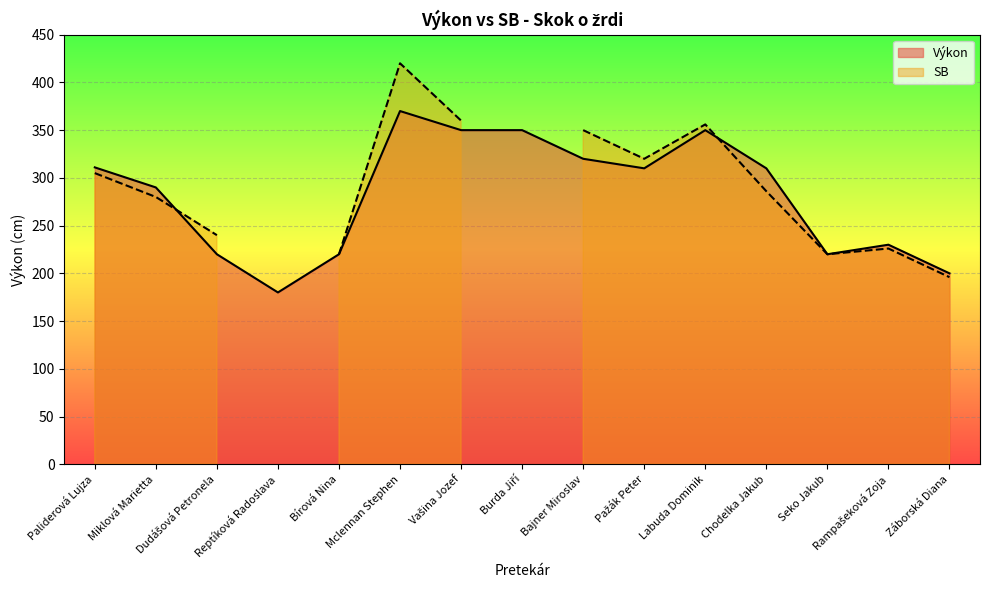

What position from the right is Reptíková Radoslava?

12